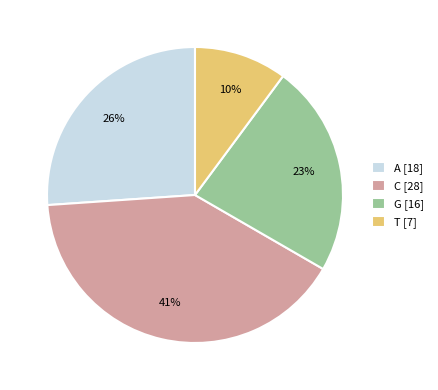

Is it true that A is 19% of the pie?

False